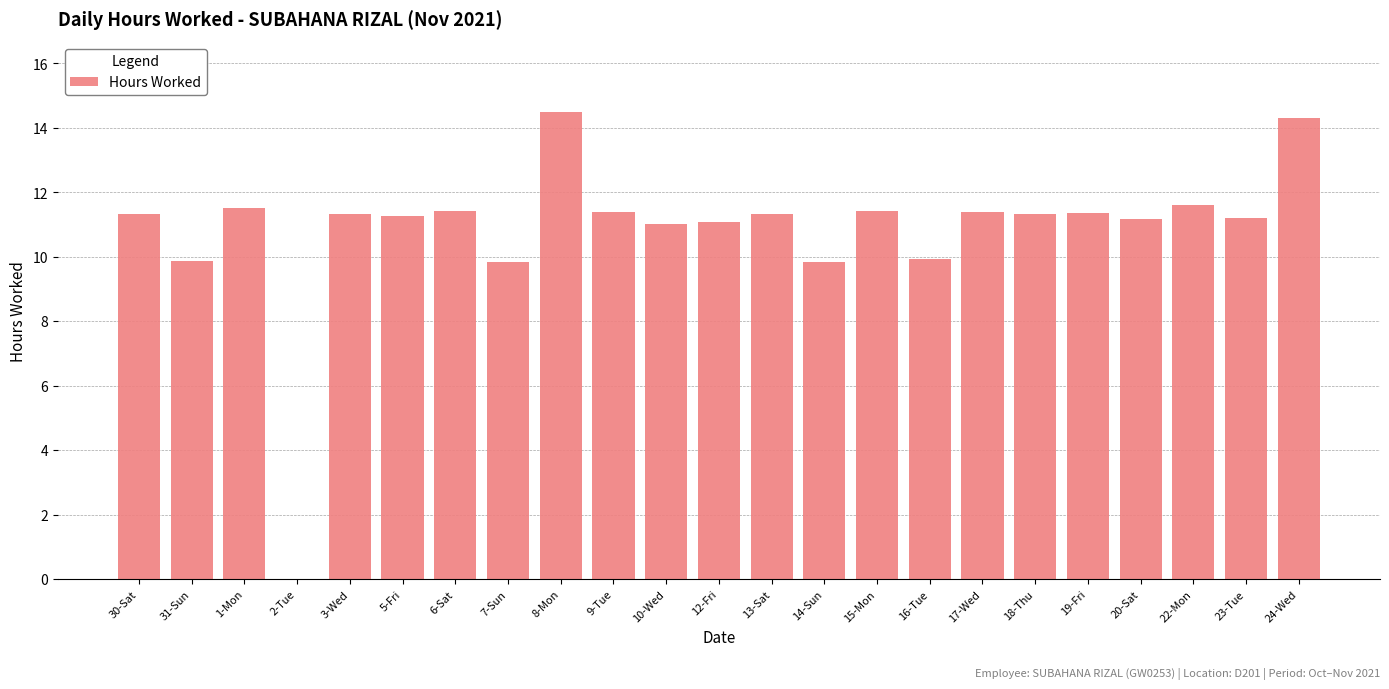

At which label does the data first exceed 11?

30-Sat